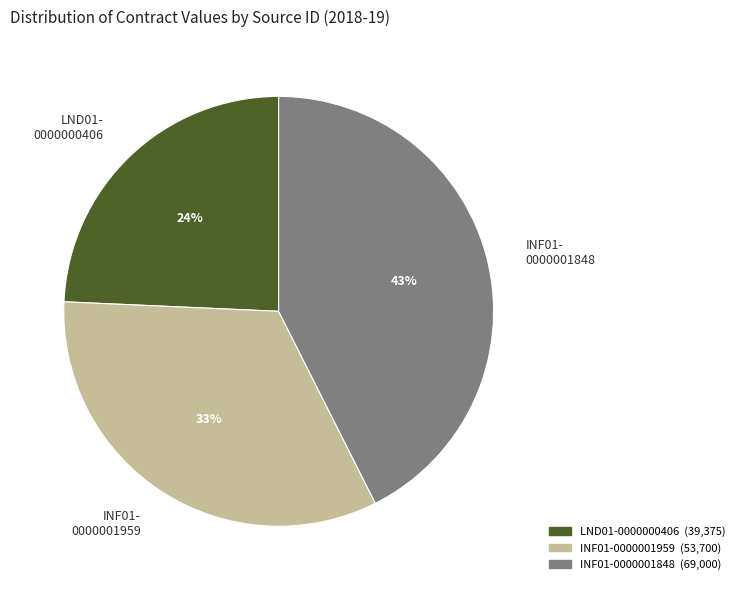

Count the number of slices in the pie.

3